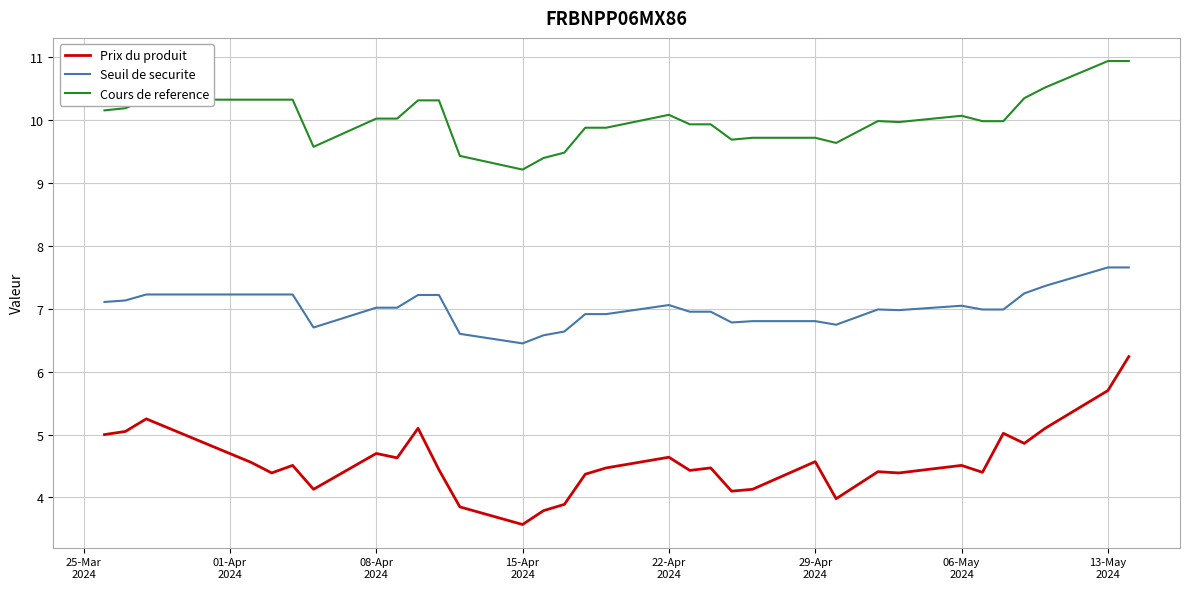

Which series has the widest spread of values?

Prix du produit